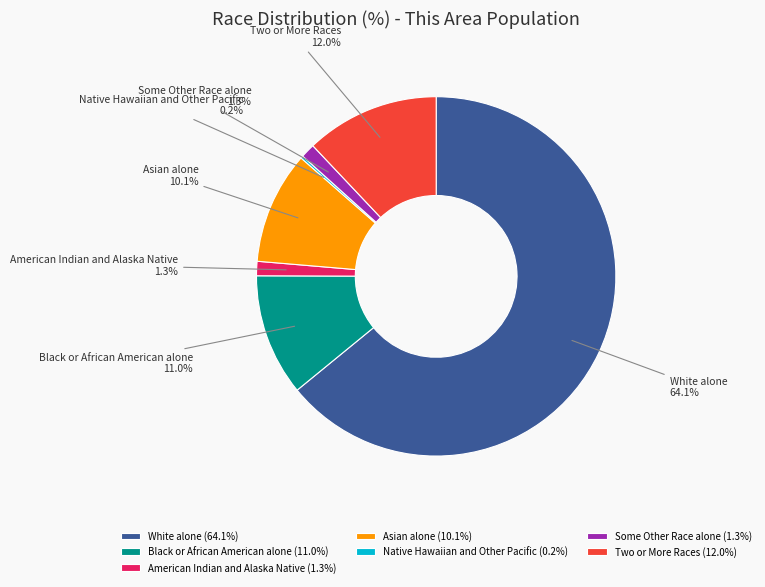

Approximately how many times larger is the value at Some Other Race alone compared to American Indian and Alaska Native?

1.0